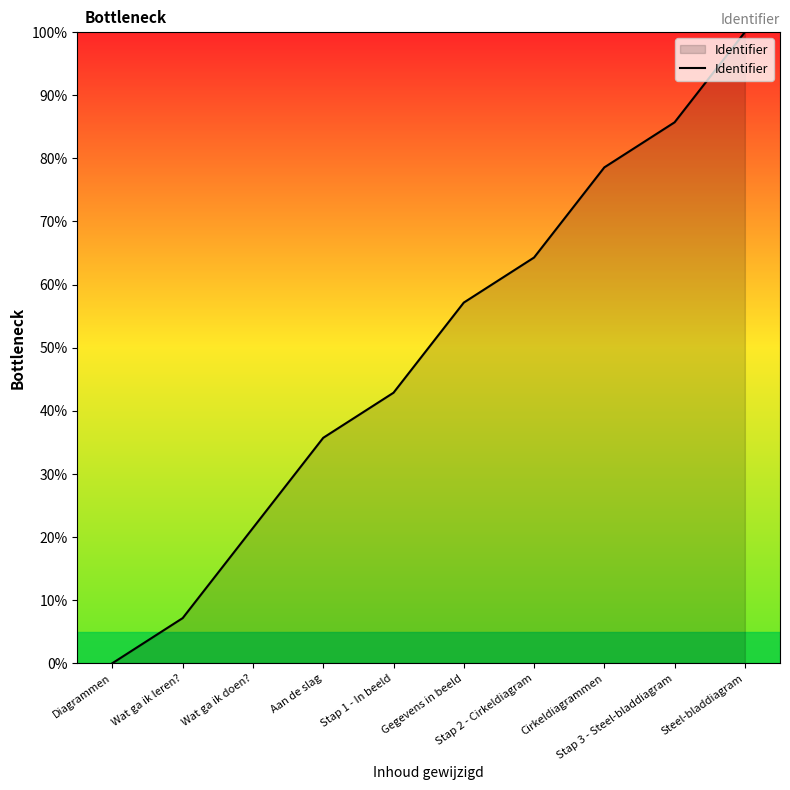

What is the average value?

49.3